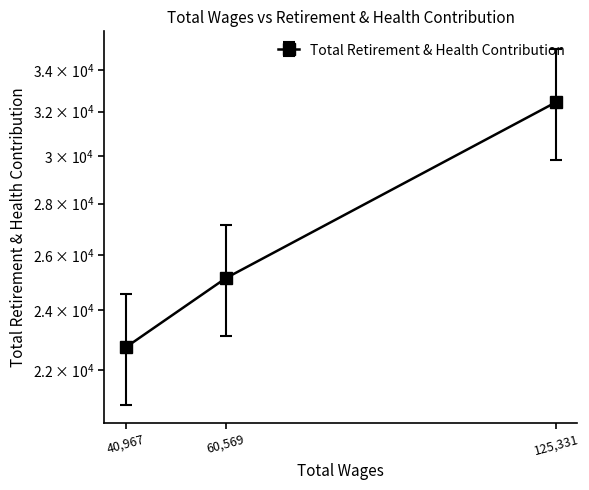

Is this an area chart (filled region under the line)?

No